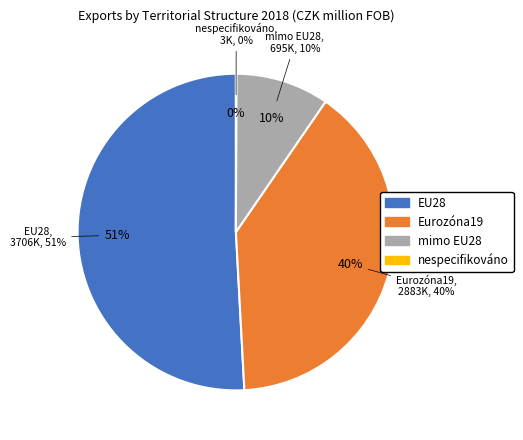

What is the change in value from mimo EU28 to nespecifikováno?

-692446